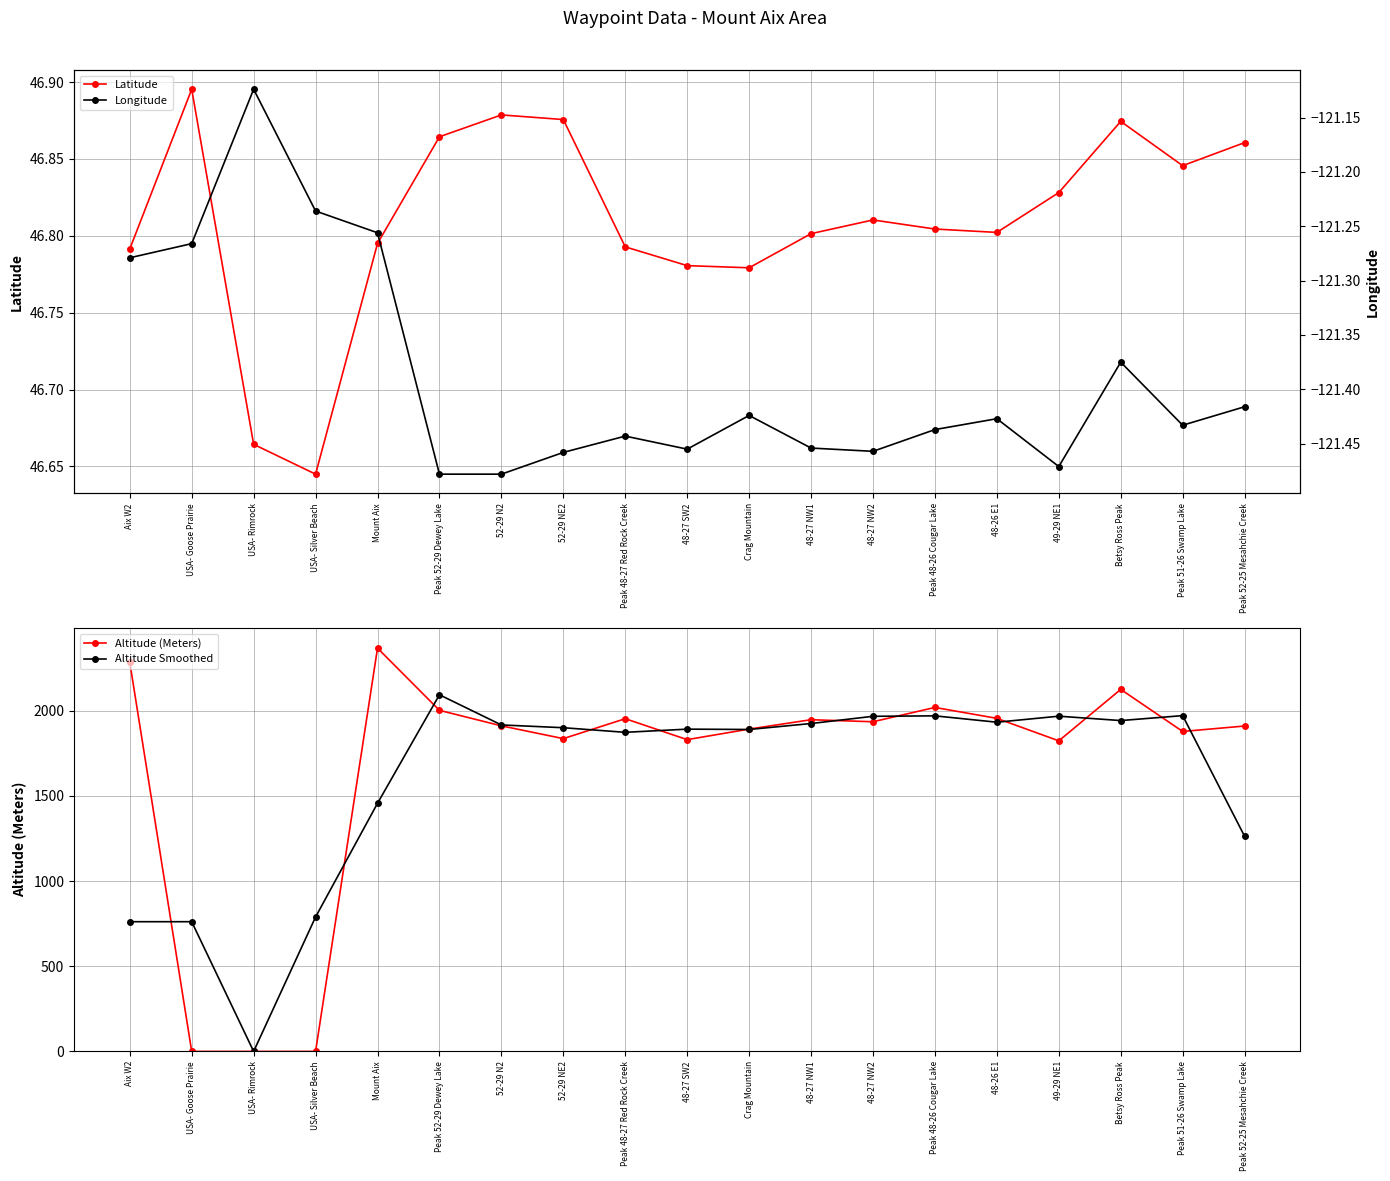

What is the label of the 19th point from the left?

Peak 52-25 Mesahchie Creek